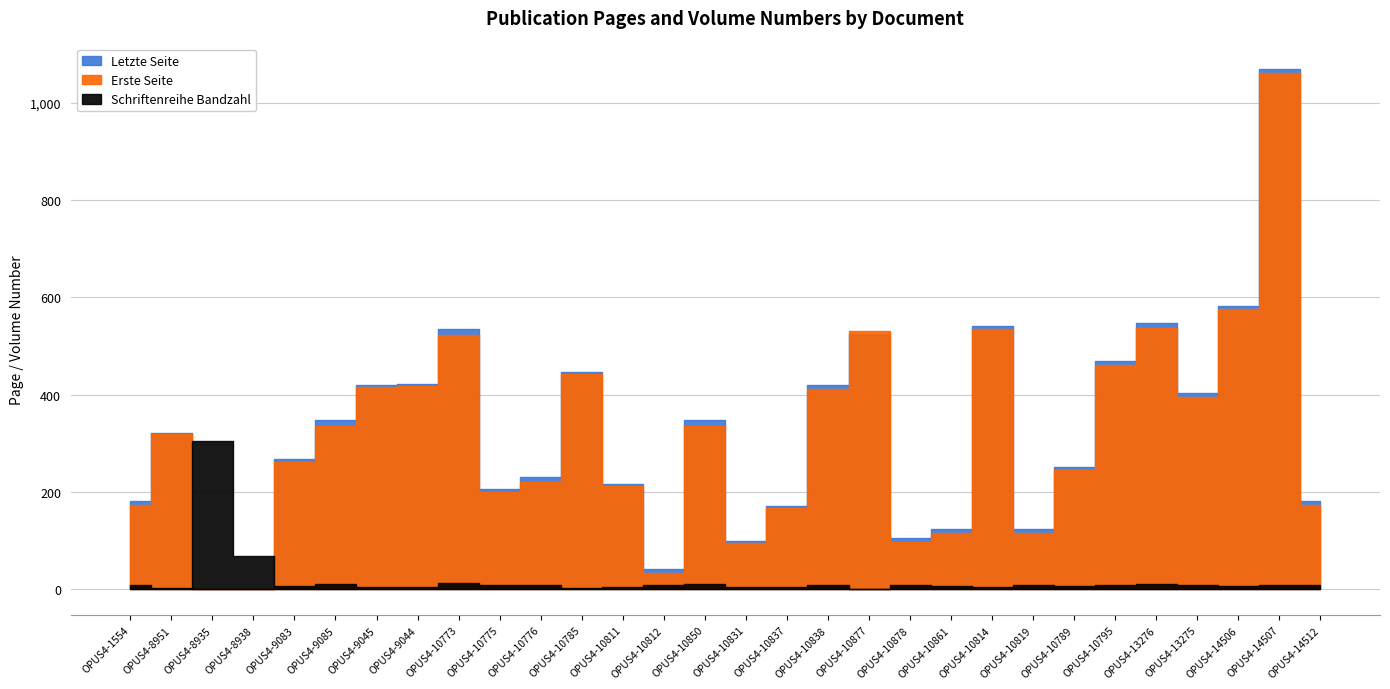

What is the spread (max minus min) of values at OPUS4-8935?

304